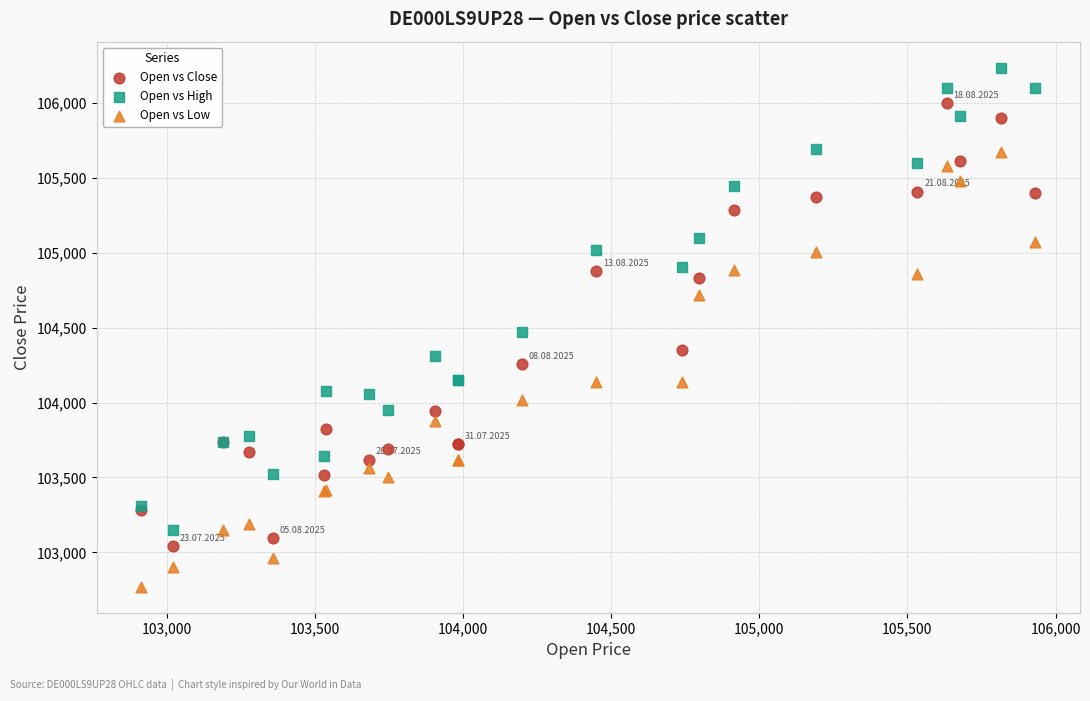

Which series contains the lowest Y value?

Open vs Low